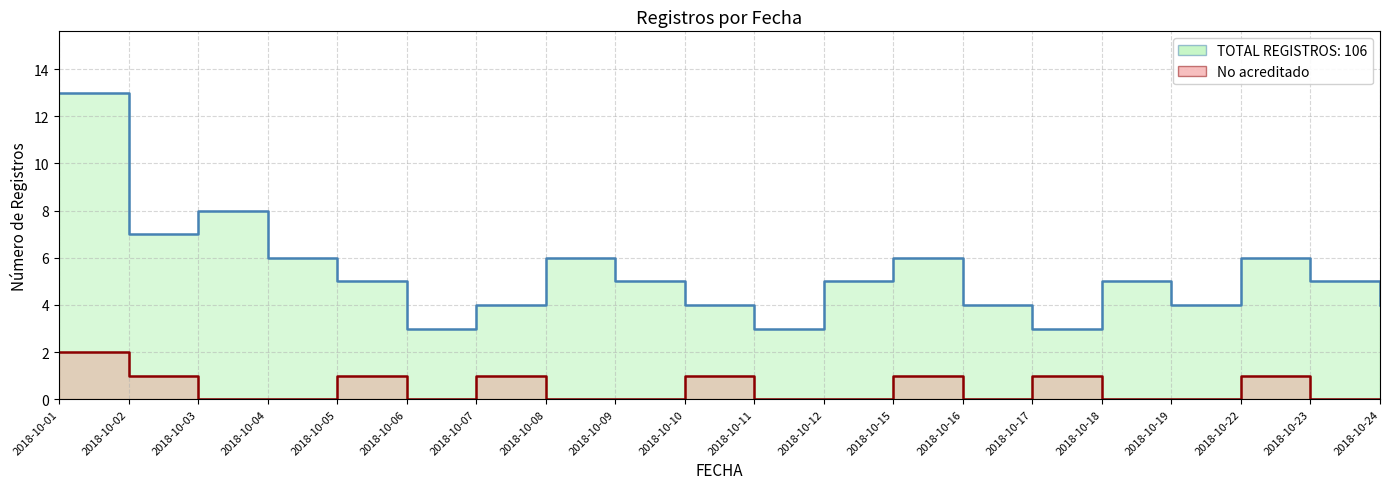

Count the Acreditado values in the range 4 to 6.

14